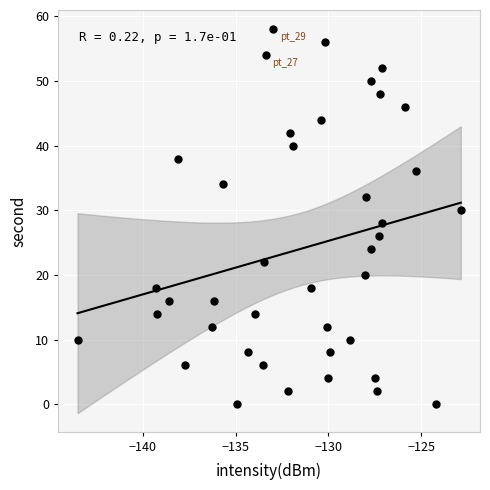

What is the range of Y values (max minus min)?

58